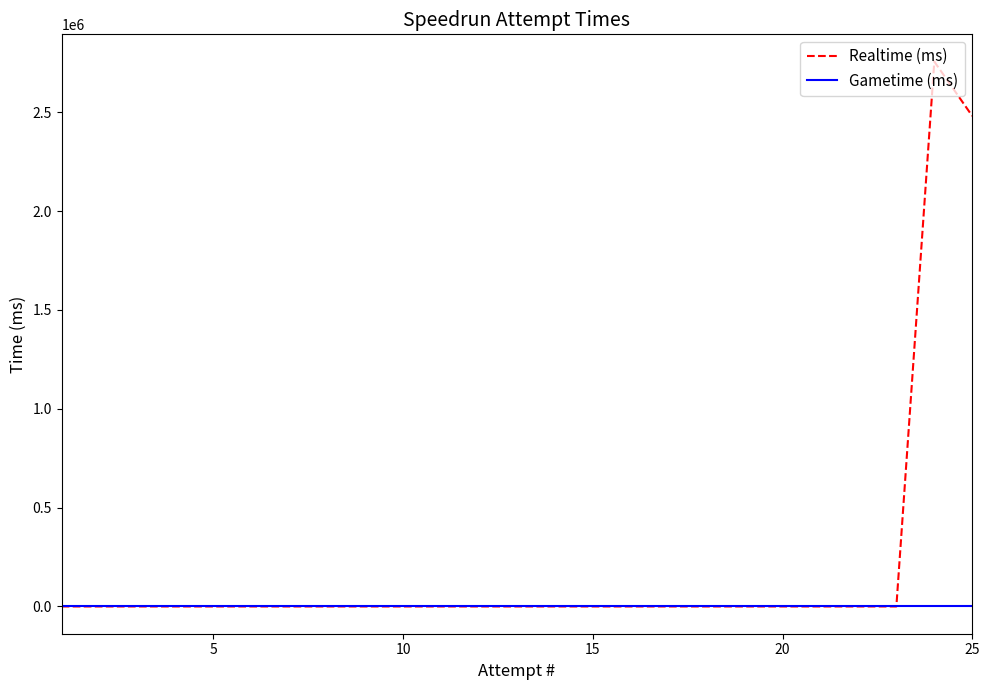

Which series has the largest range (max minus min)?

Realtime (ms)